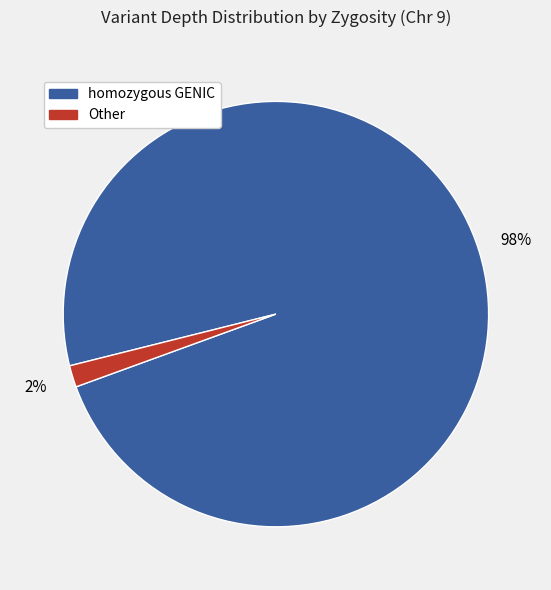

To the nearest percent, what is the average slice percentage?

50%